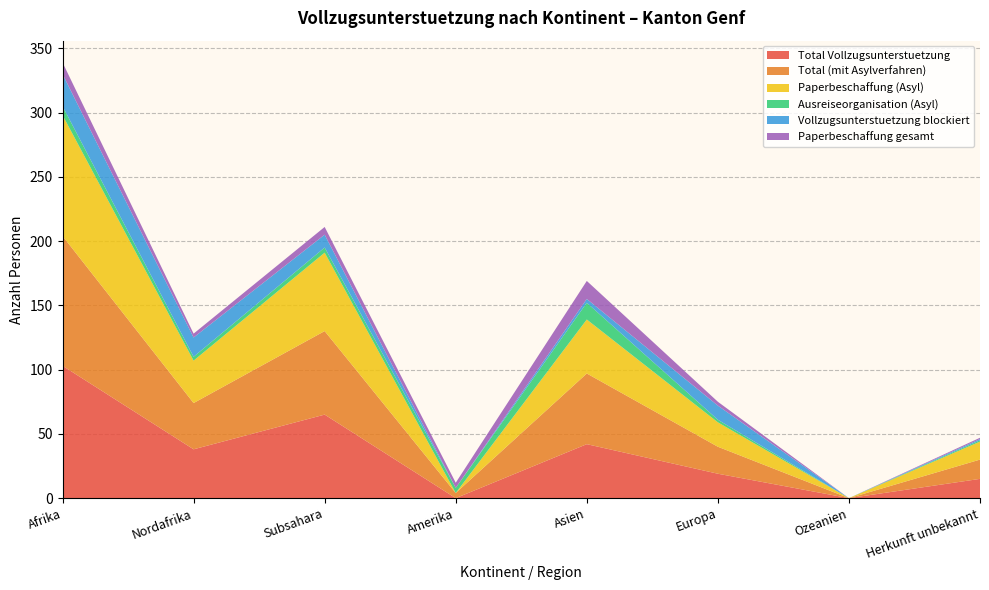

Reading right to left, transcribe all the data shown in this chart.

Total Vollzugsunterstuetzung: 15	0	19	42	0	65	38	103
Total (mit Asylverfahren): 15	0	21	55	4	65	36	101
Paperbeschaffung (Asyl): 14	0	19	42	0	61	33	94
Ausreiseorganisation (Asyl): 1	0	2	13	4	4	3	7
Vollzugsunterstuetzung blockiert: 1	0	11	3	0	10	15	25
Paperbeschaffung gesamt: 1	0	3	14	4	6	3	9